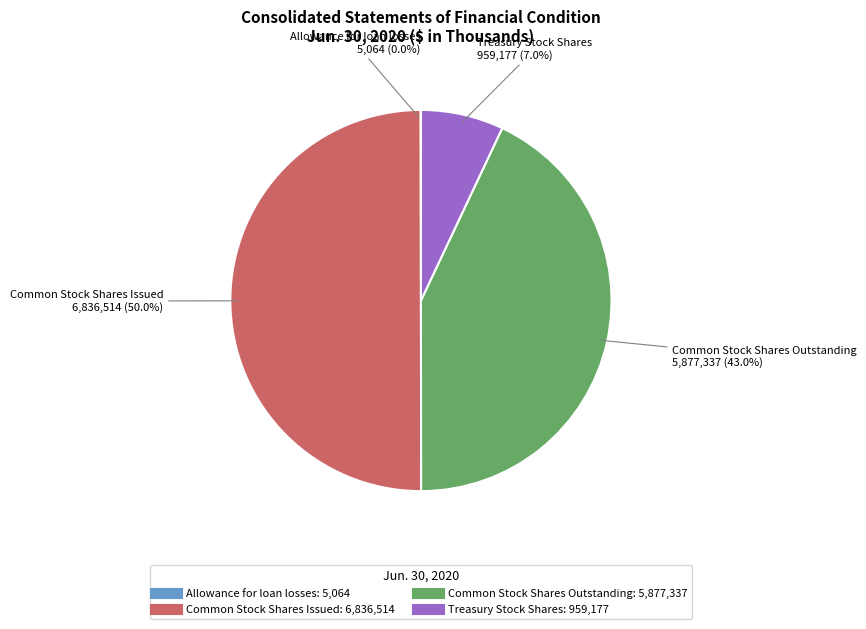

Does Common Stock Shares Outstanding represent more than half of the total?

No